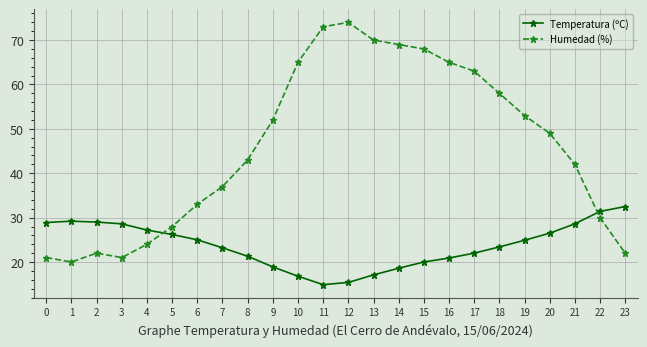

What is the minimum value shown in the chart?

14.9